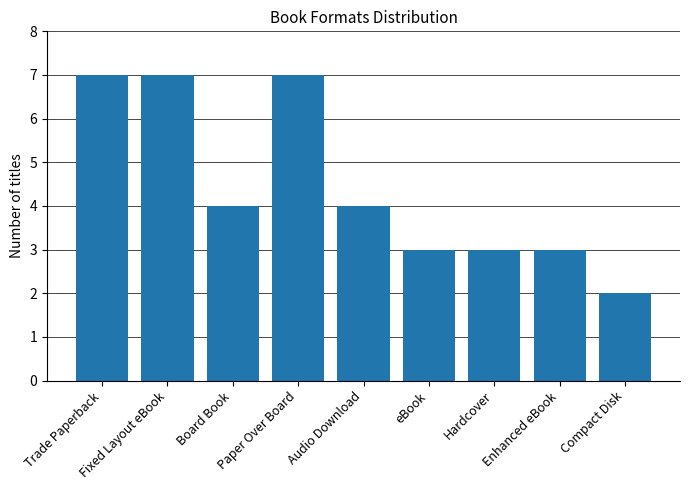

At which label does the data first exceed 4?

Trade Paperback